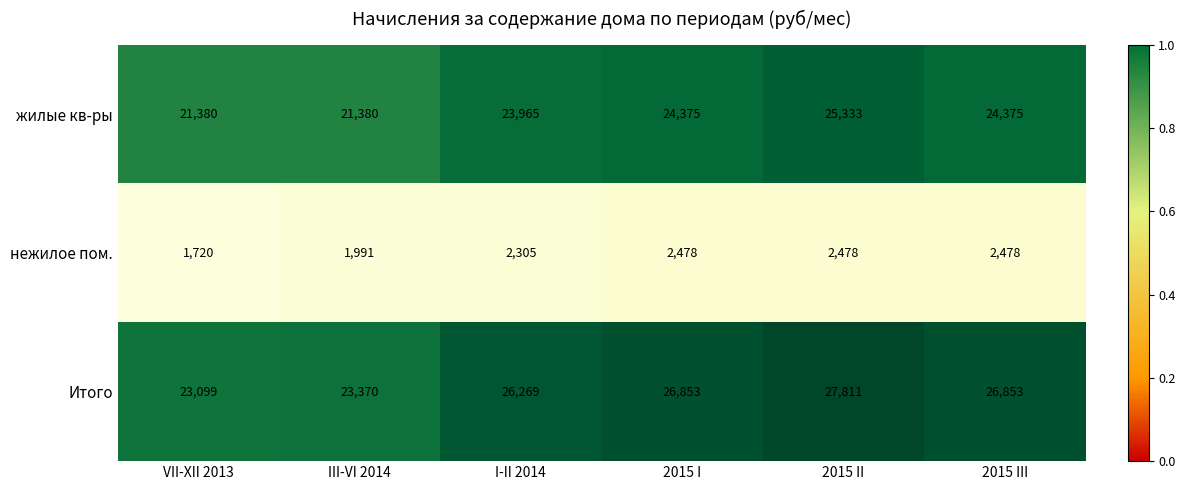

Which series has the largest range (max minus min)?

Итого